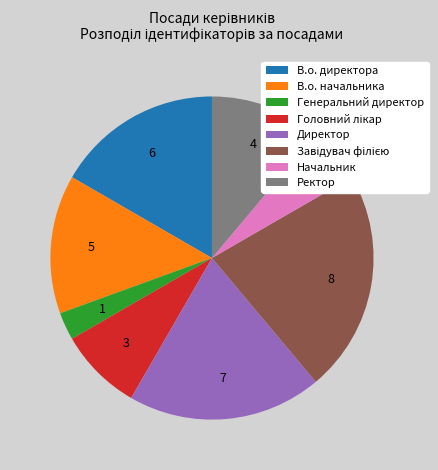

Does В.о. директора account for over 50% of the chart?

No